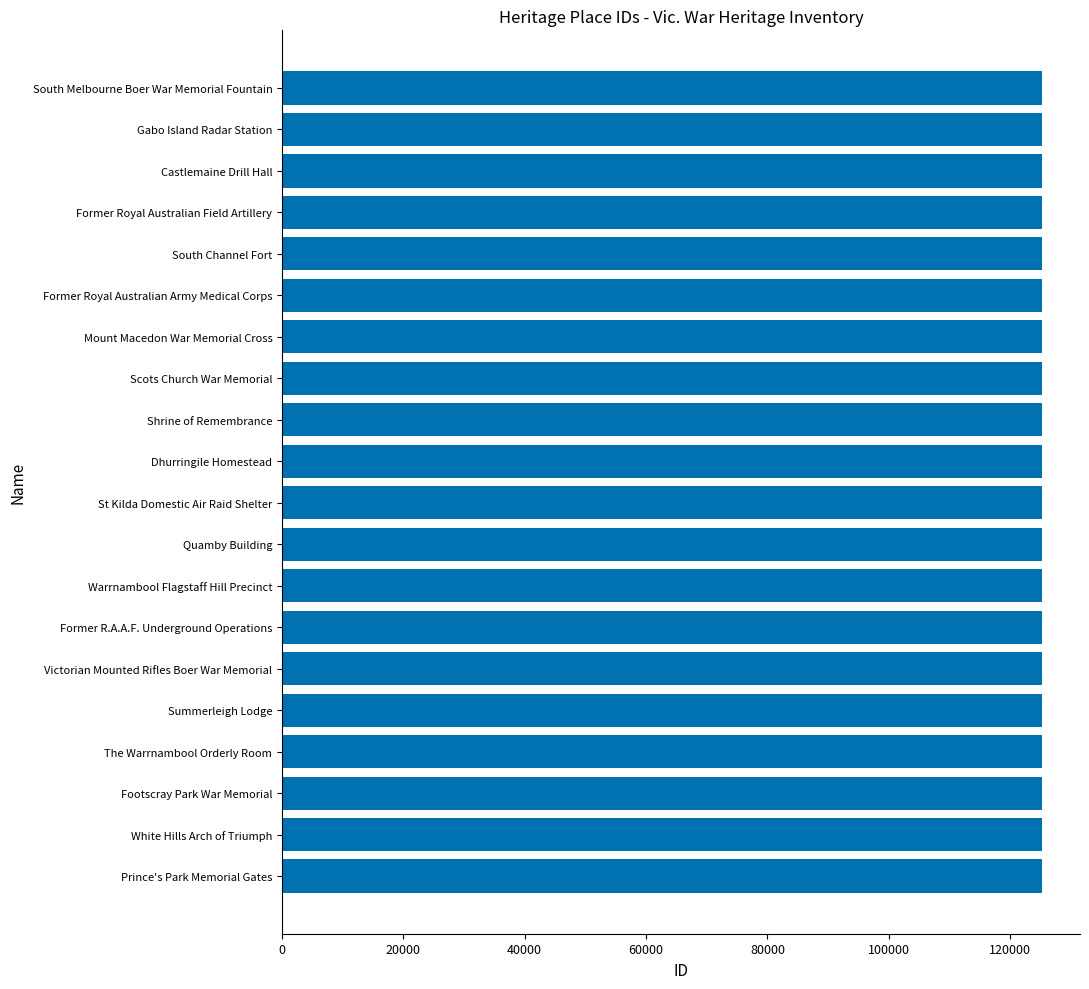

What is the sum of all values?

2504870